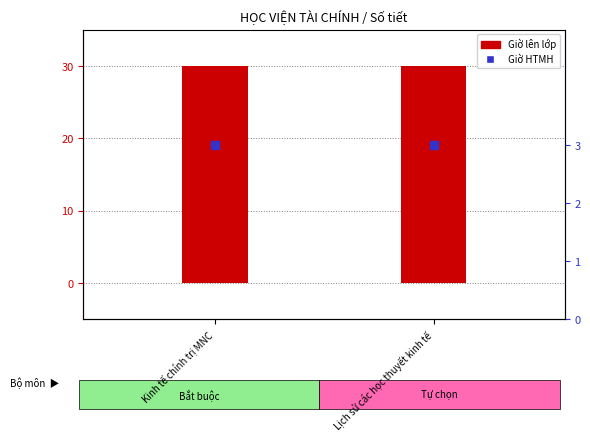

What is the total value across all series at Kinh tế chính trị MNC?

33